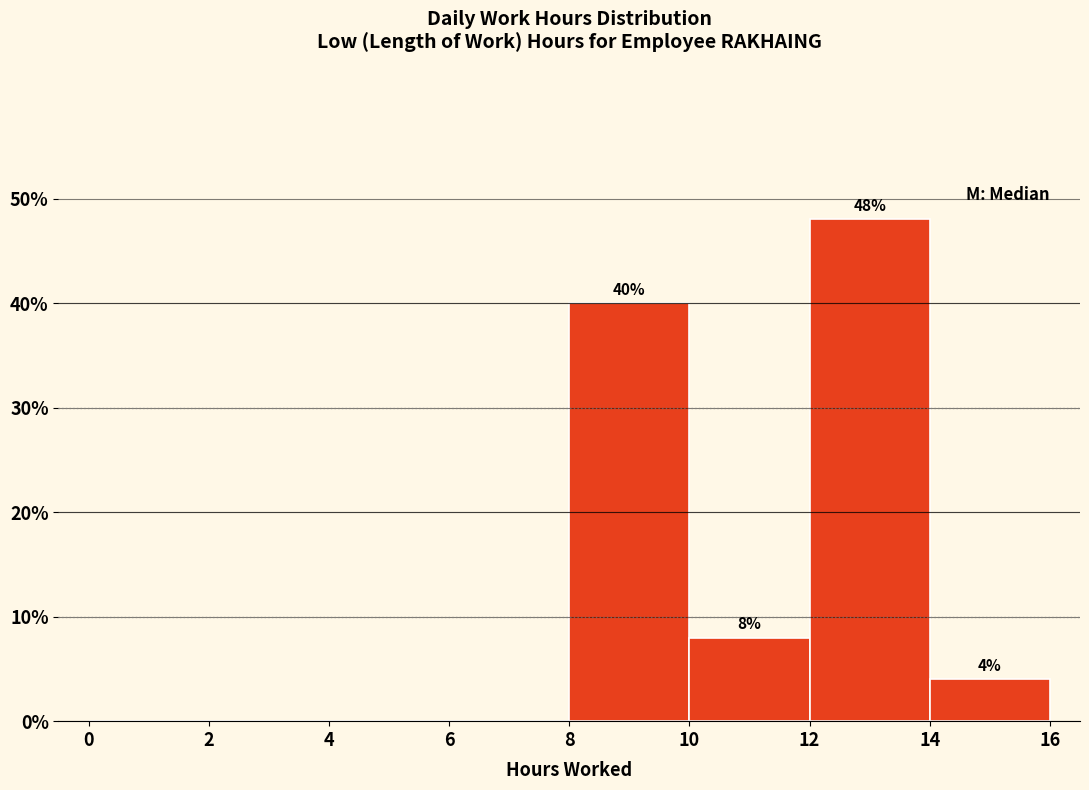

Which range on the x-axis has the tallest bar?

12 to 14